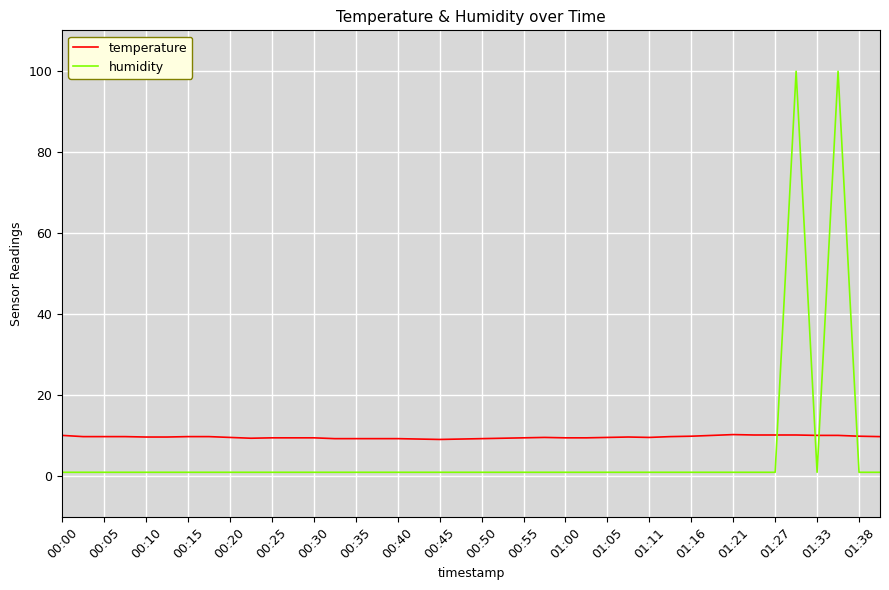

Does the chart have visible grid lines?

Yes